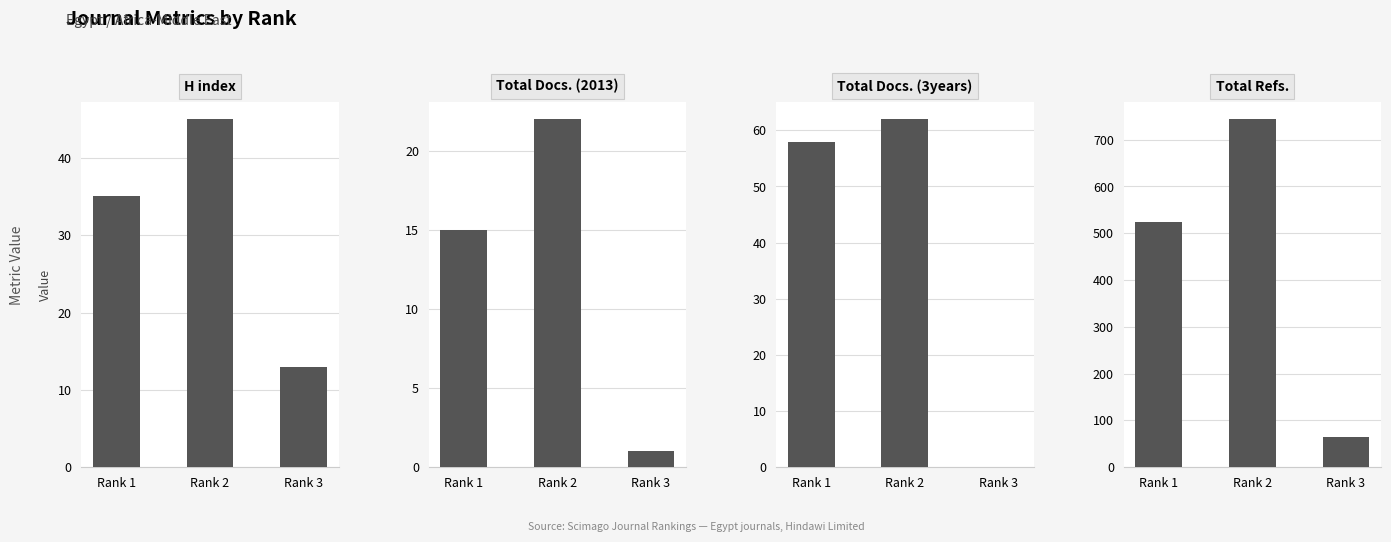

What is the total value across all series at Rank 3?

78